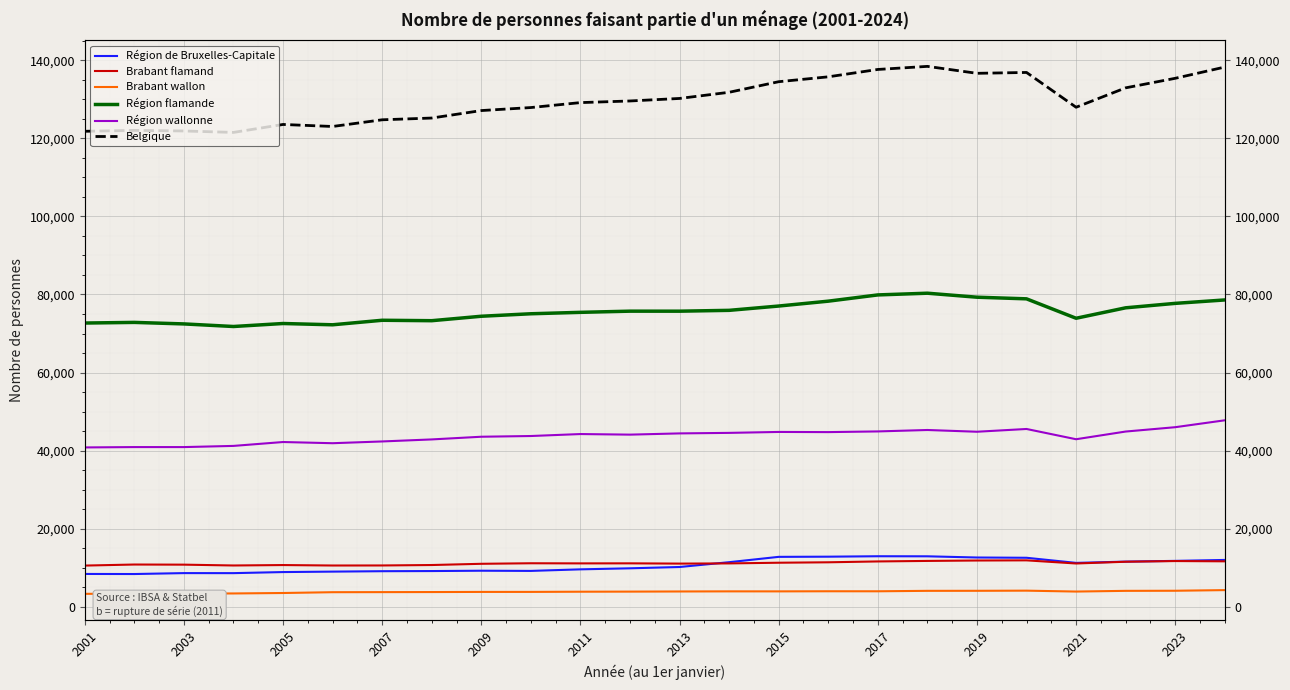

How many interior local valleys does the Belgique series have?

4